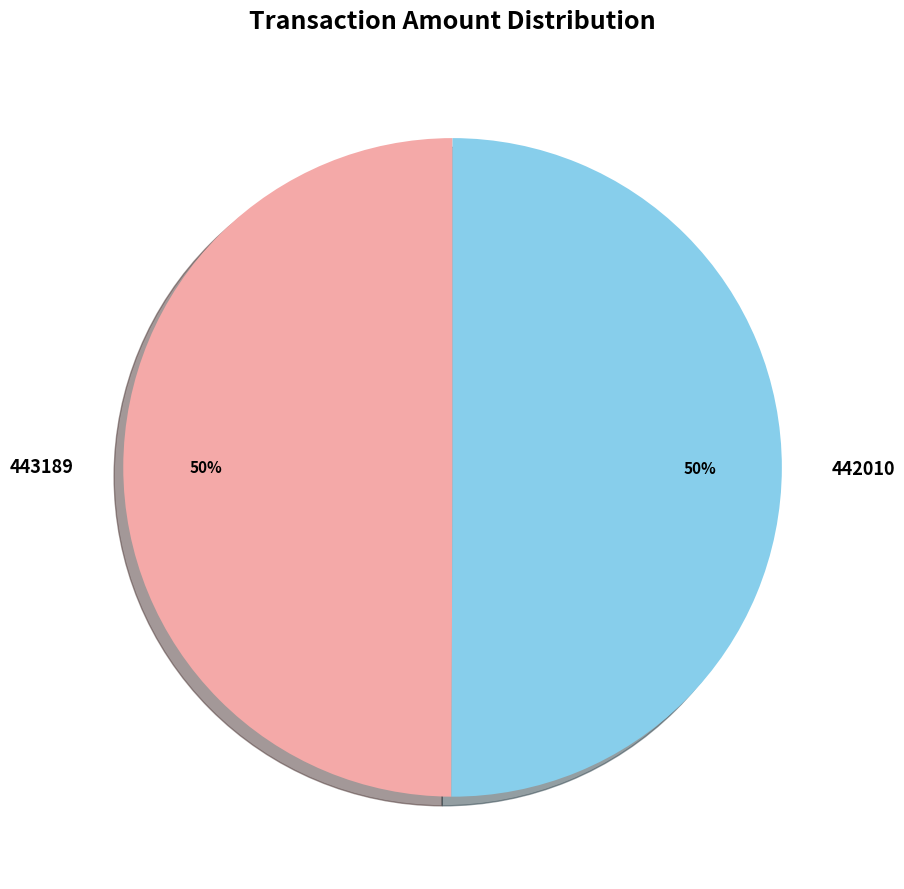

Combined, do 442010 and 443189 account for over 50%?

Yes